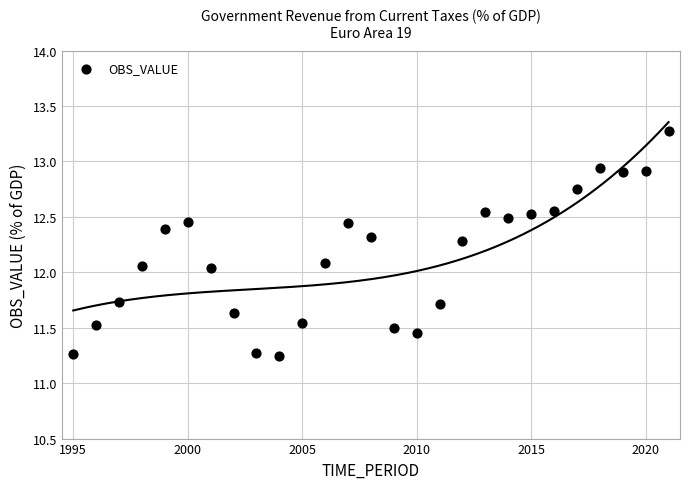

What is the range of Y values (max minus min)?

2.0